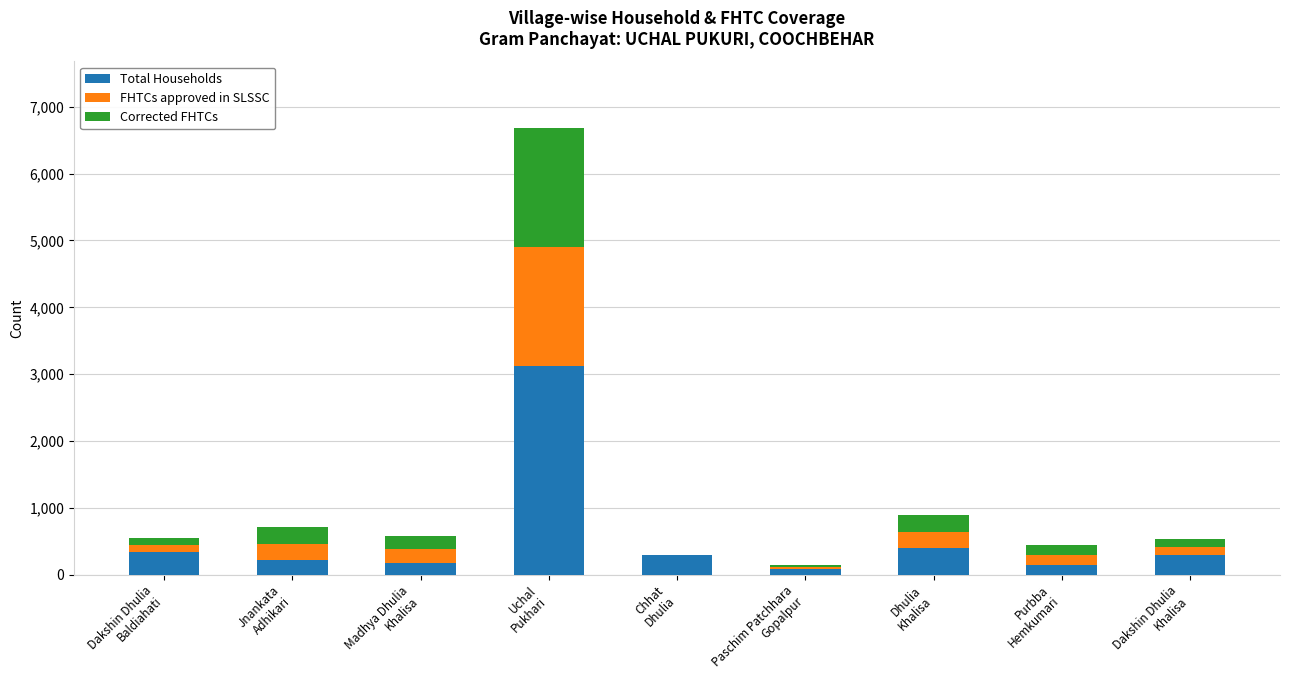

How many data points does each series have?

9